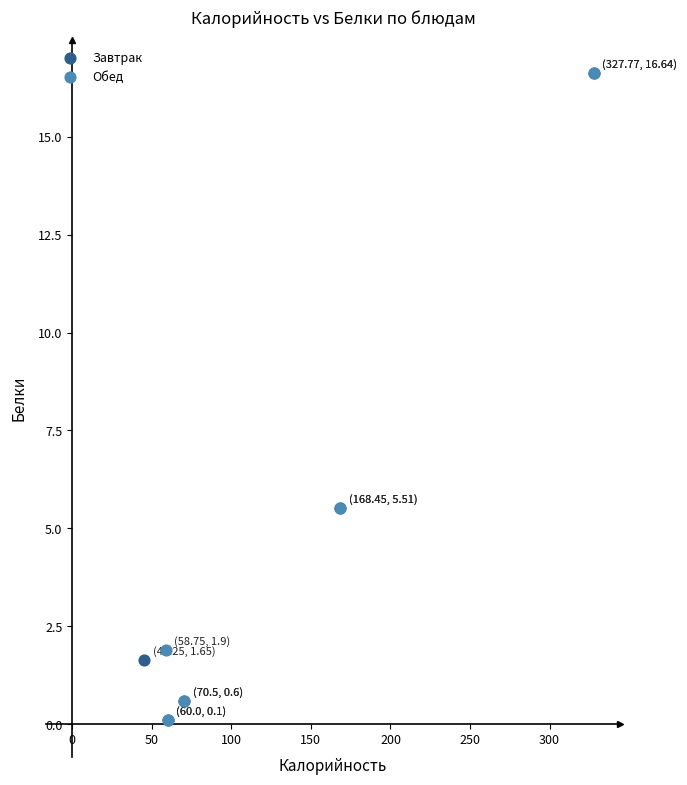

What are all the series names shown in the legend?

Завтрак, Обед